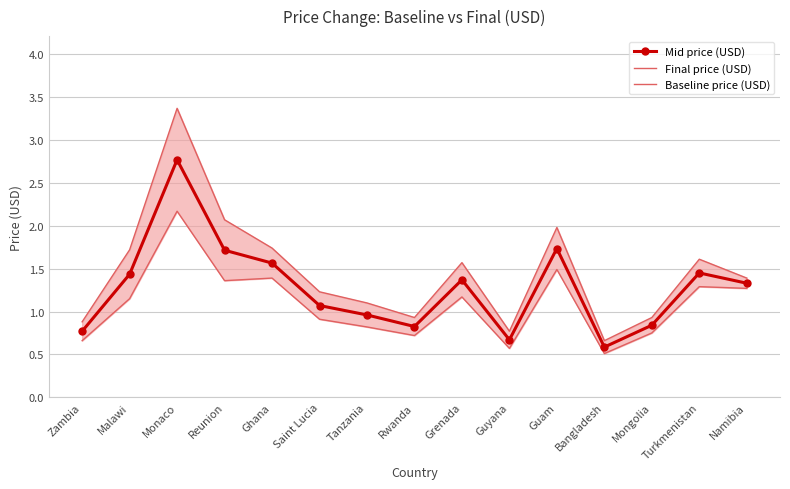

Does the chart have visible grid lines?

Yes